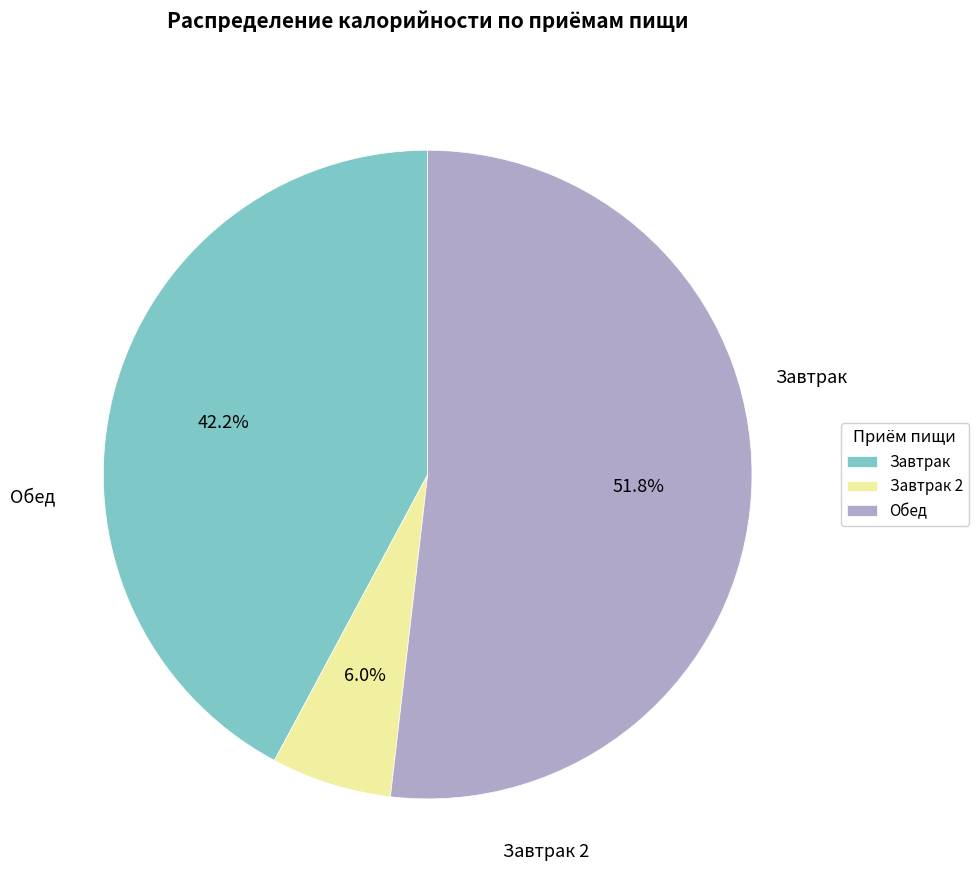

Which category has the biggest portion of the pie?

Обед